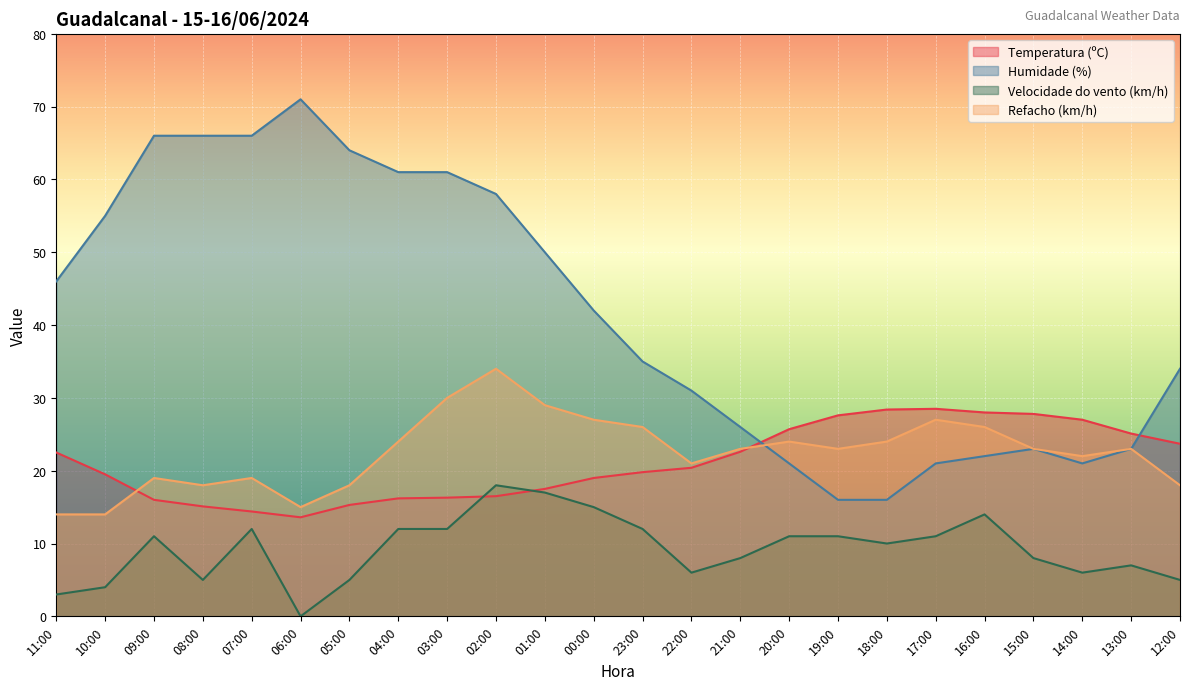

At 12:00, list the series in order from largest to smallest.

Humidade (%), Temperatura (ºC), Refacho (km/h), Velocidade do vento (km/h)